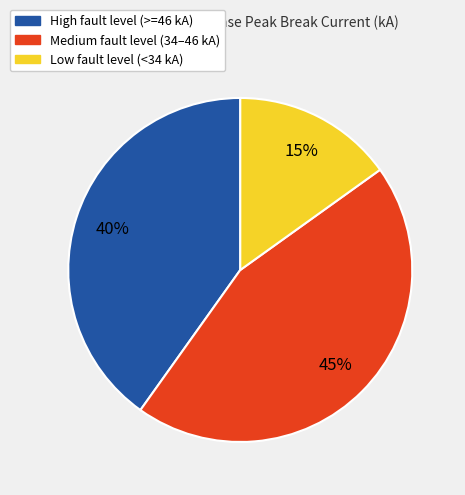

Does any single category account for the majority?

No